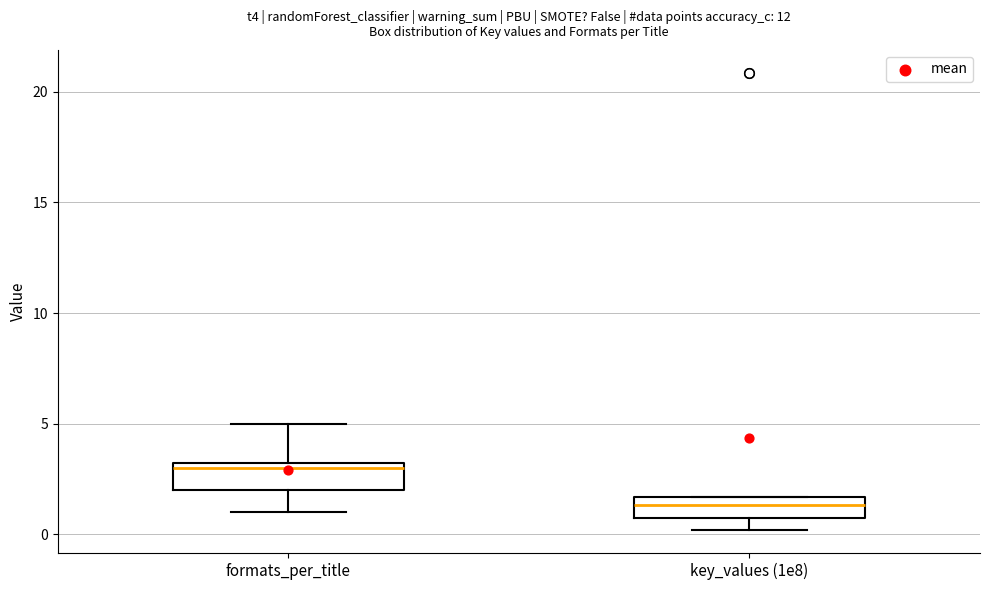

Where is the upper edge of the box for formats_per_title on the y-axis? The values are not printed on the chart, so give them approximately, as read against the axis.

3.5